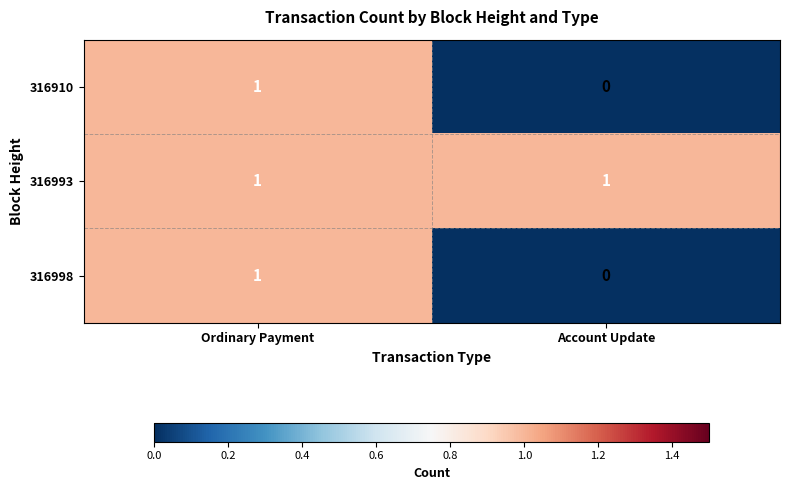

At which category is the sum across all series the highest?

Ordinary Payment